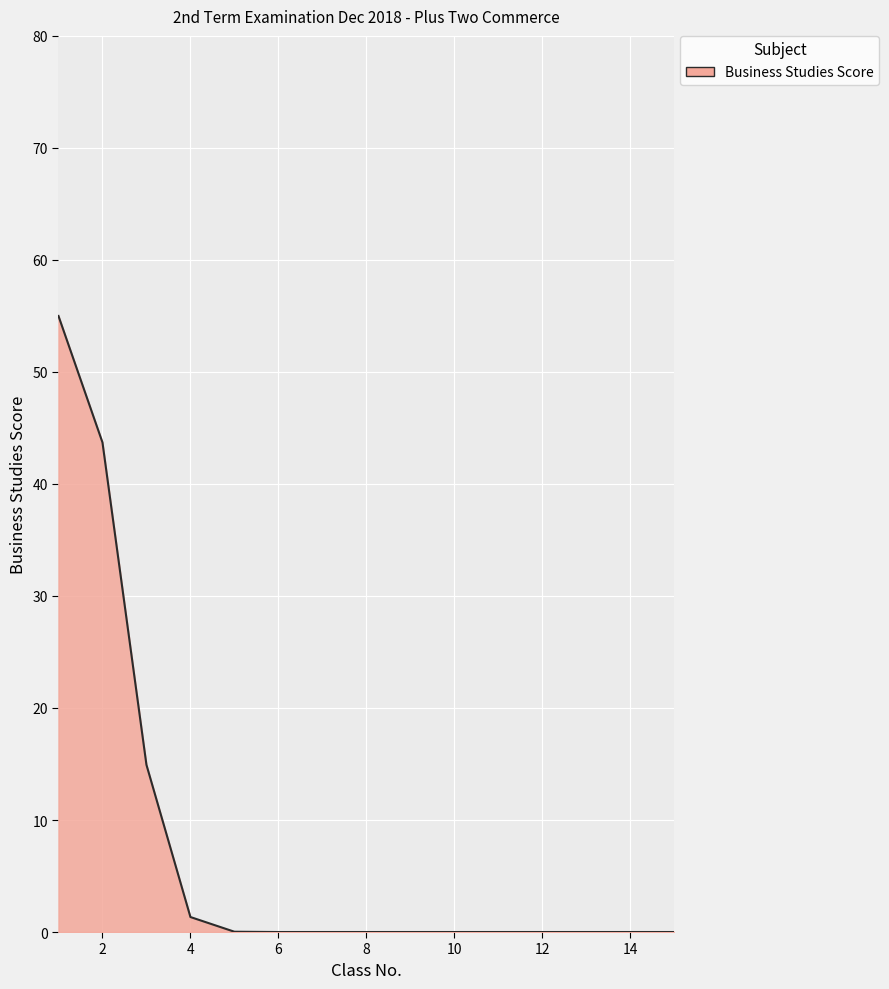

What is the maximum value shown in the chart?

55.0